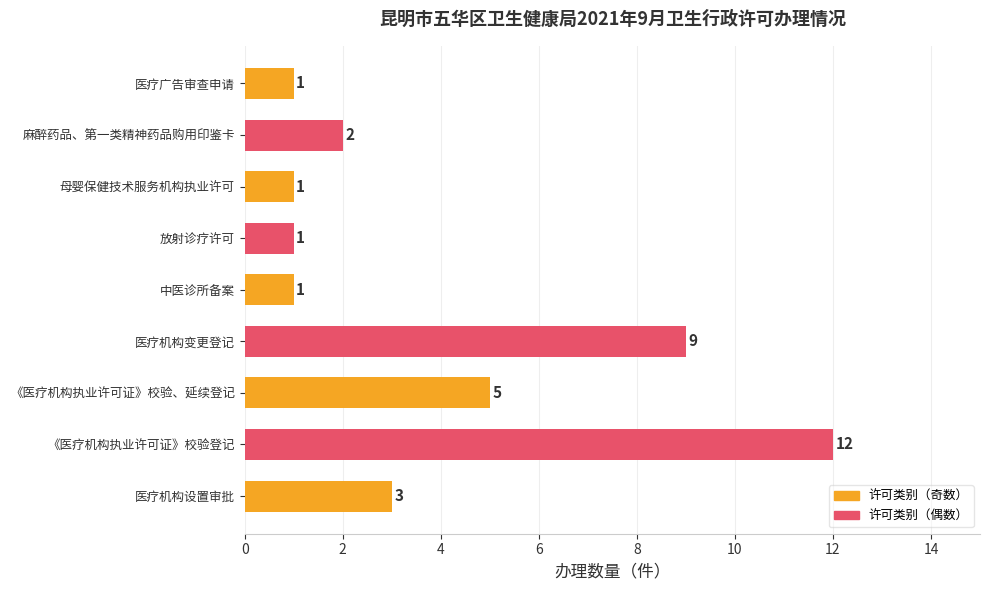

What is the difference between the second highest and minimum values?

8